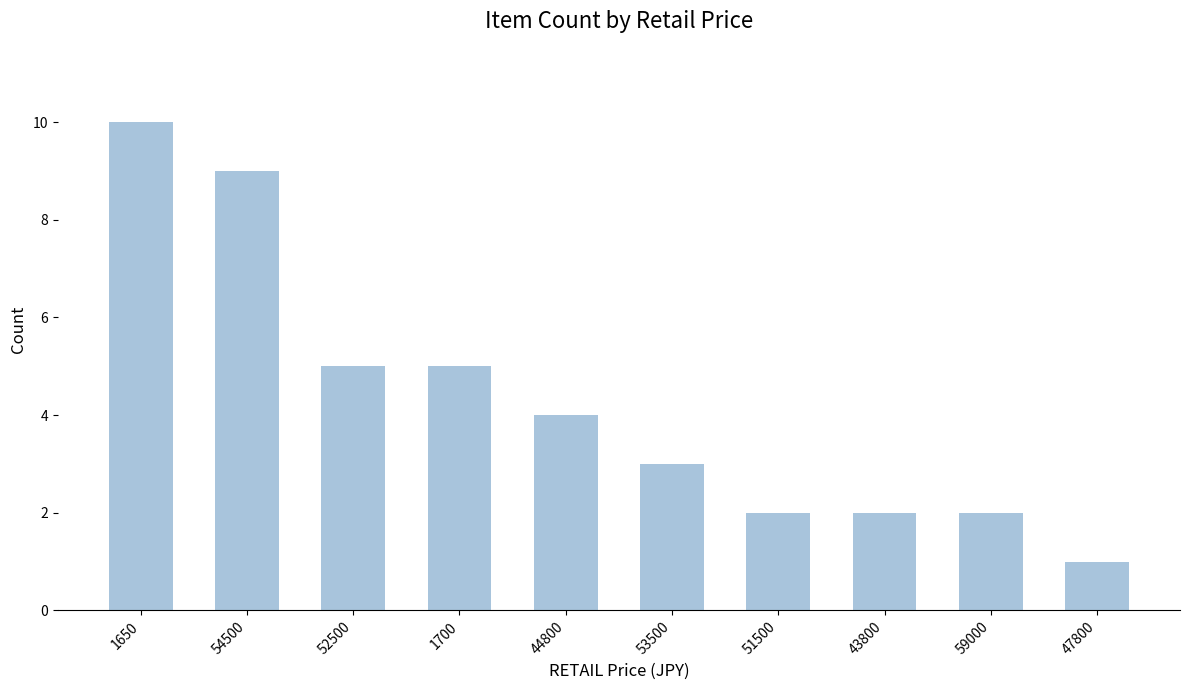

What is the label of the 2nd bar from the right?

59000